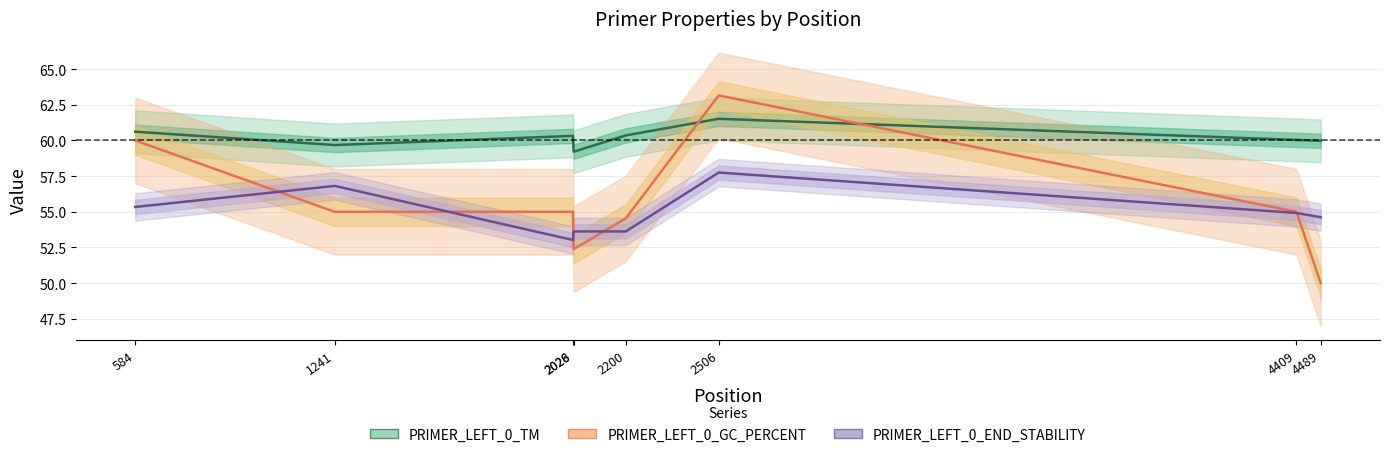

At which label does PRIMER_LEFT_0_GC_PERCENT first exceed 55?

584